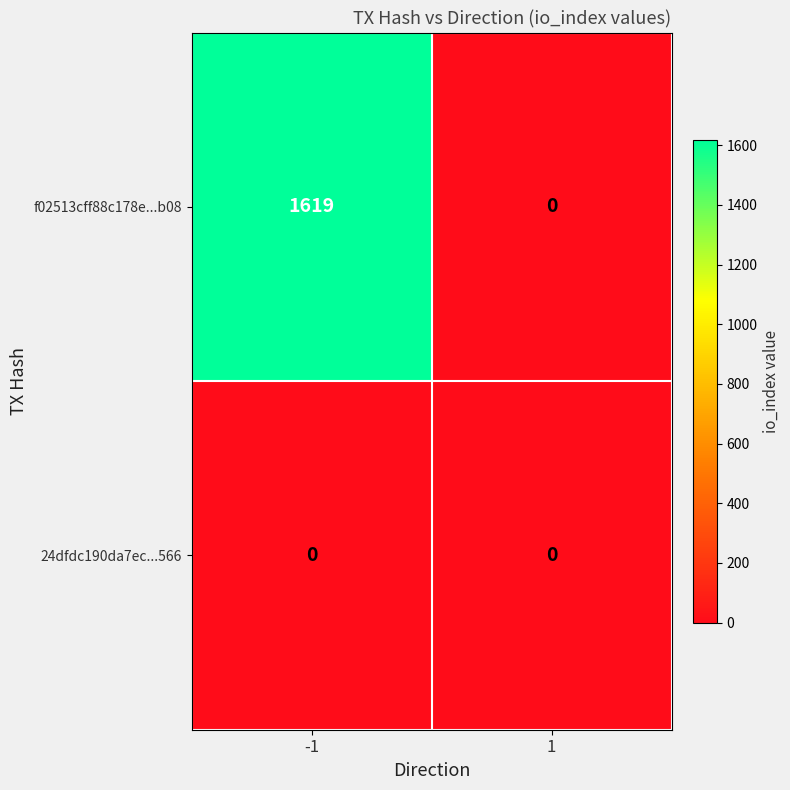

Which series has the largest range (max minus min)?

f02513cff88c178e...b08